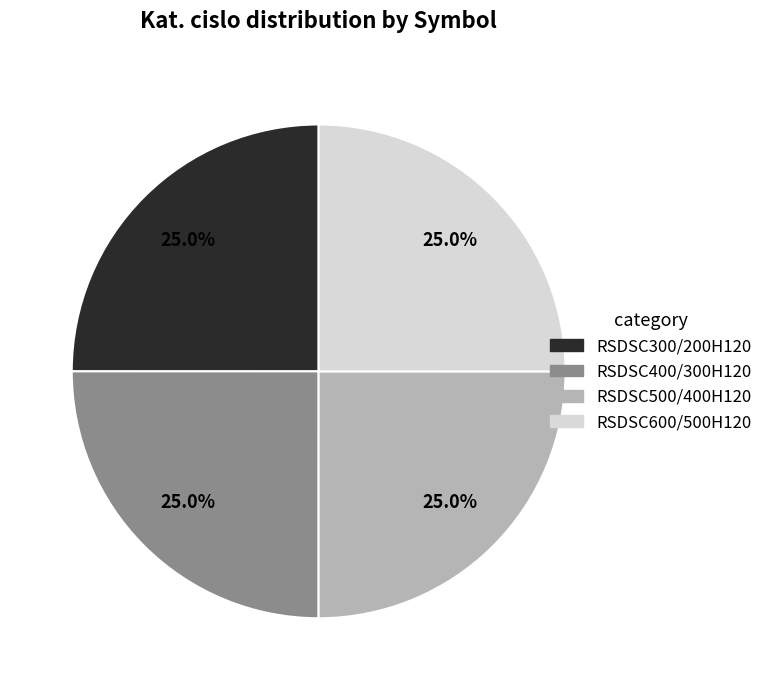

Is there any slice that represents more than half of the pie?

No